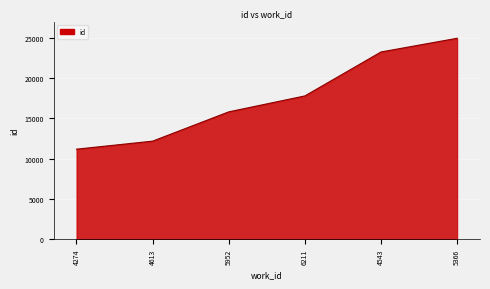

Count the number of categories in the chart.

6